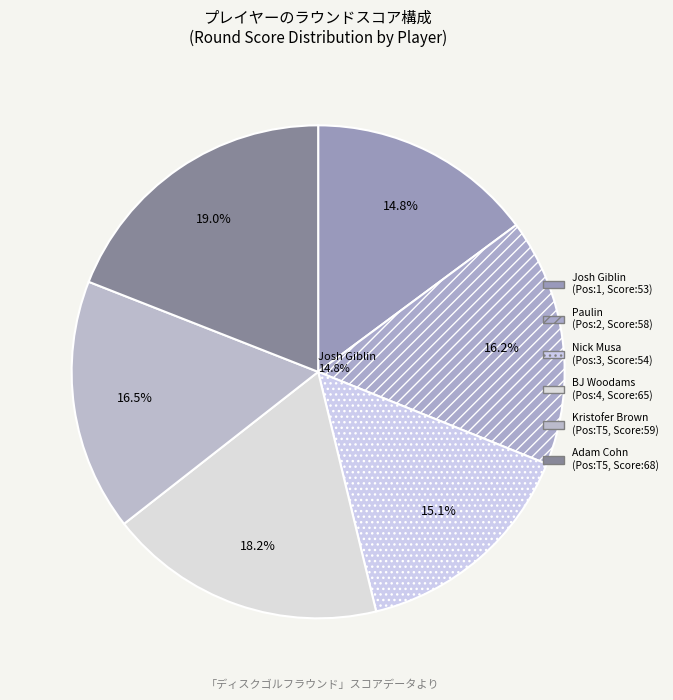

Approximately how many times larger is the value at Paulin compared to Josh Giblin?

1.1